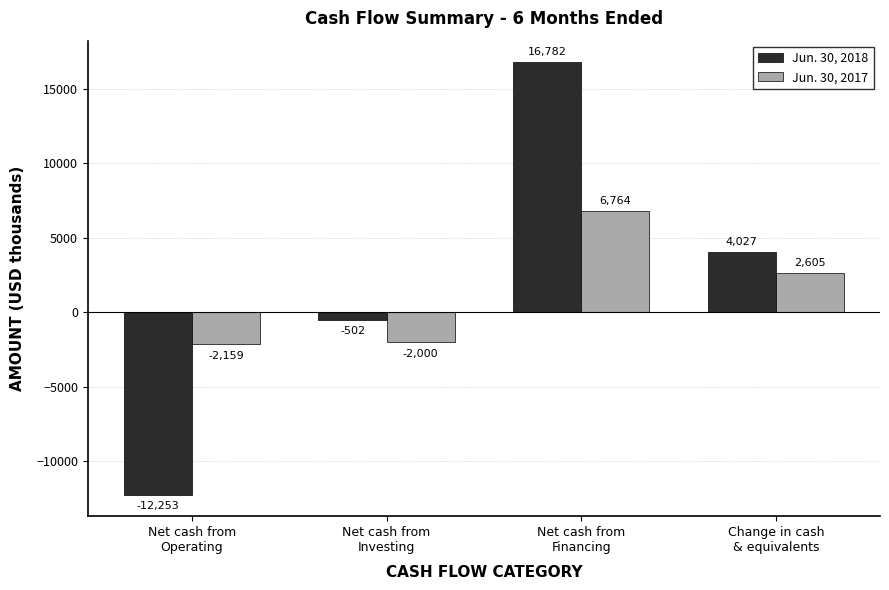

Which series has the largest total across all categories?

Jun. 30, 2018